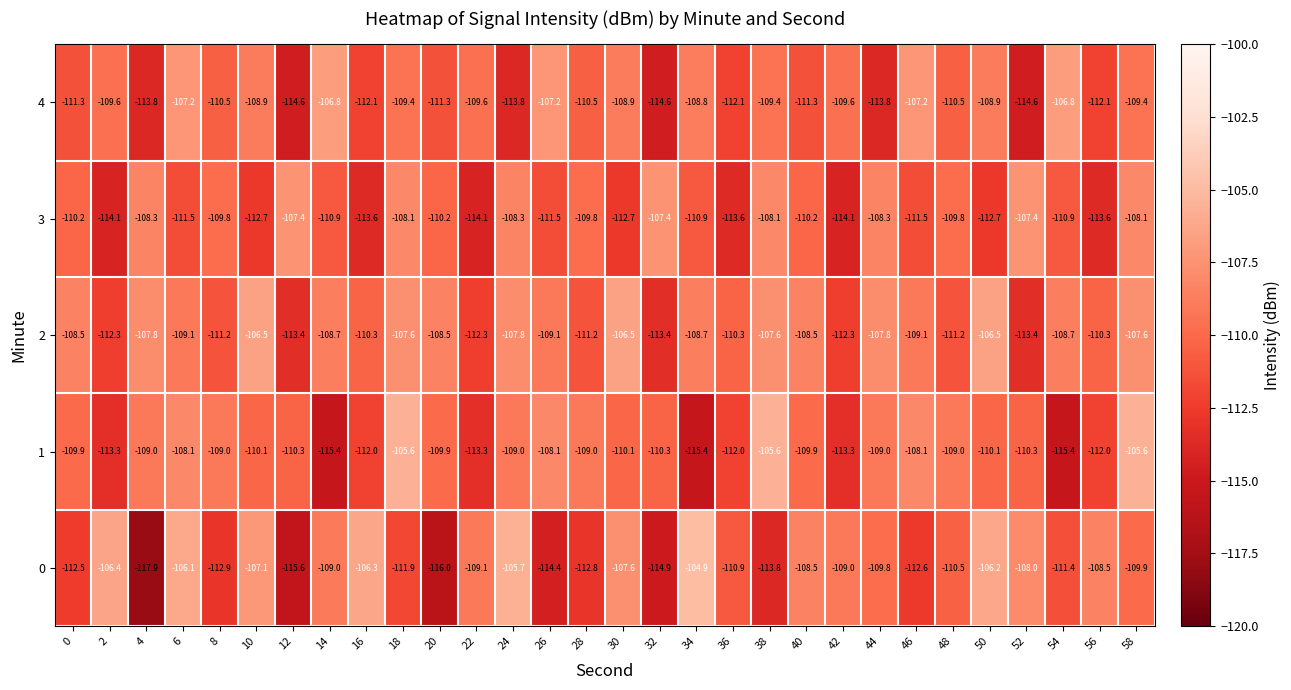

What is the difference between the maximum and minimum values in the 2 series?

6.9